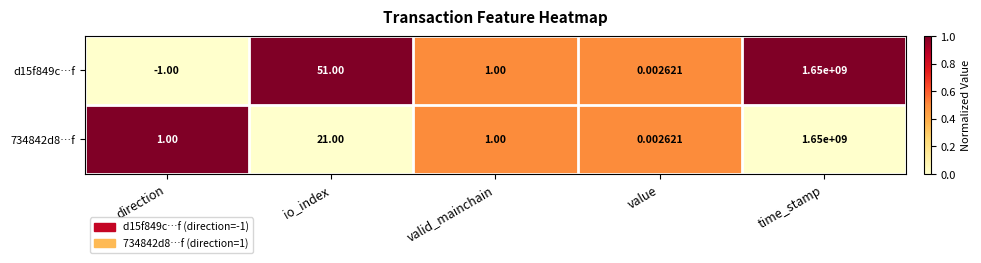

Which category has the lowest value in the 734842d8…f series?

value